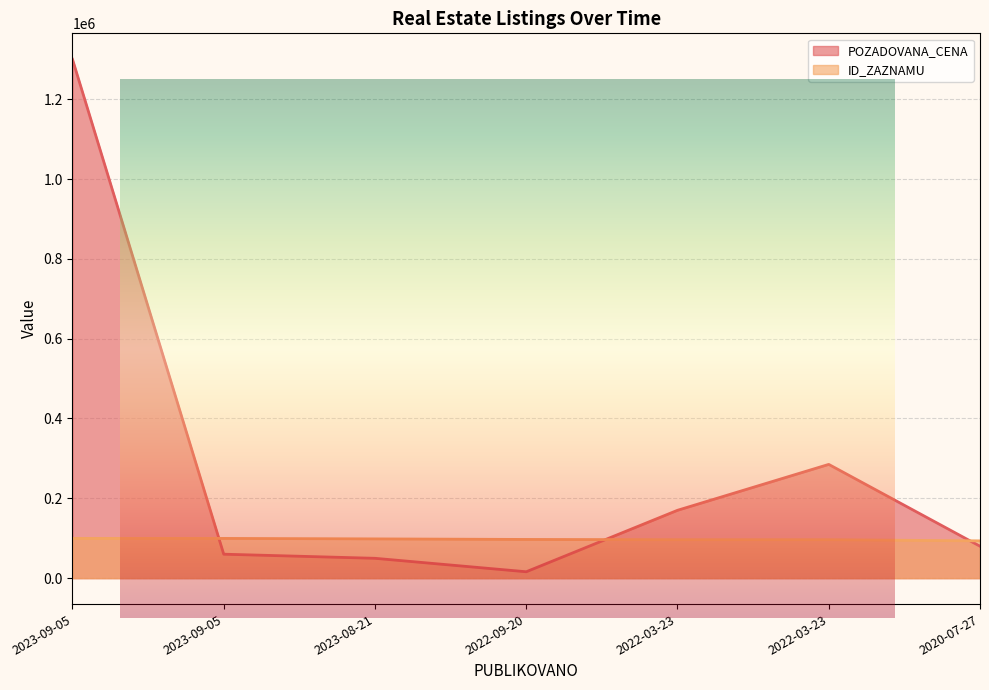

Count the number of categories in the chart.

7